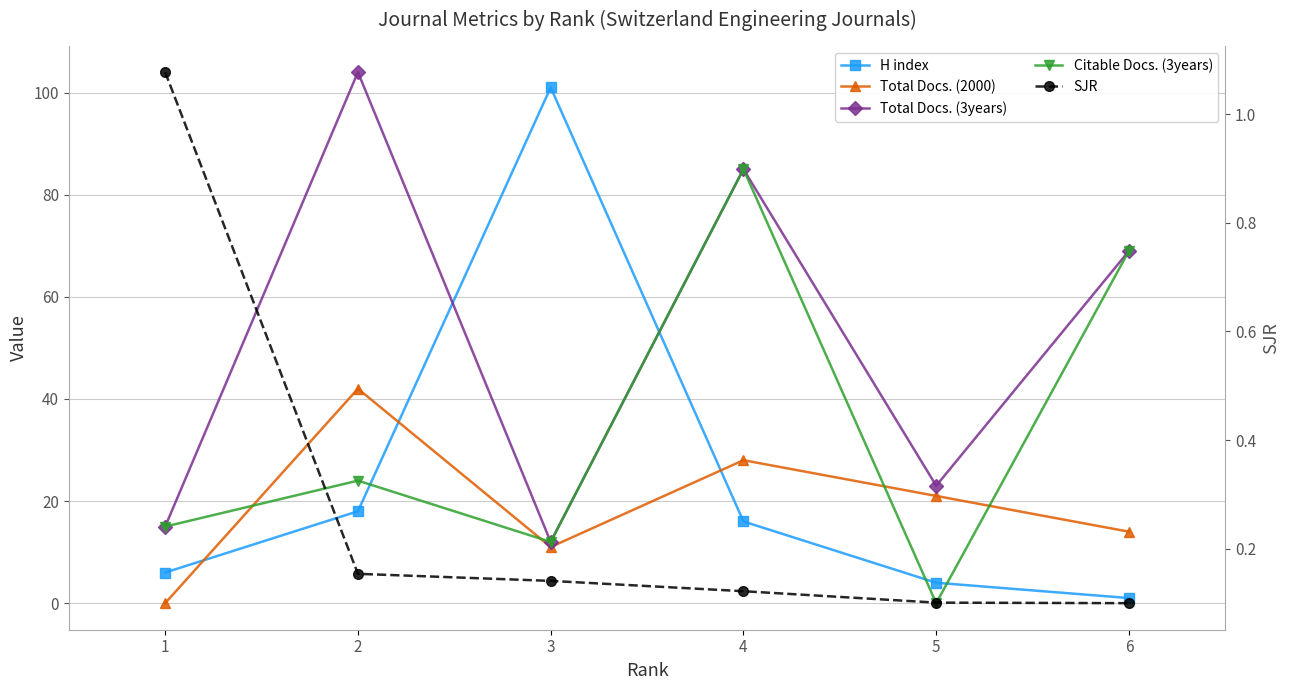

At which label does H index first exceed 16?

2